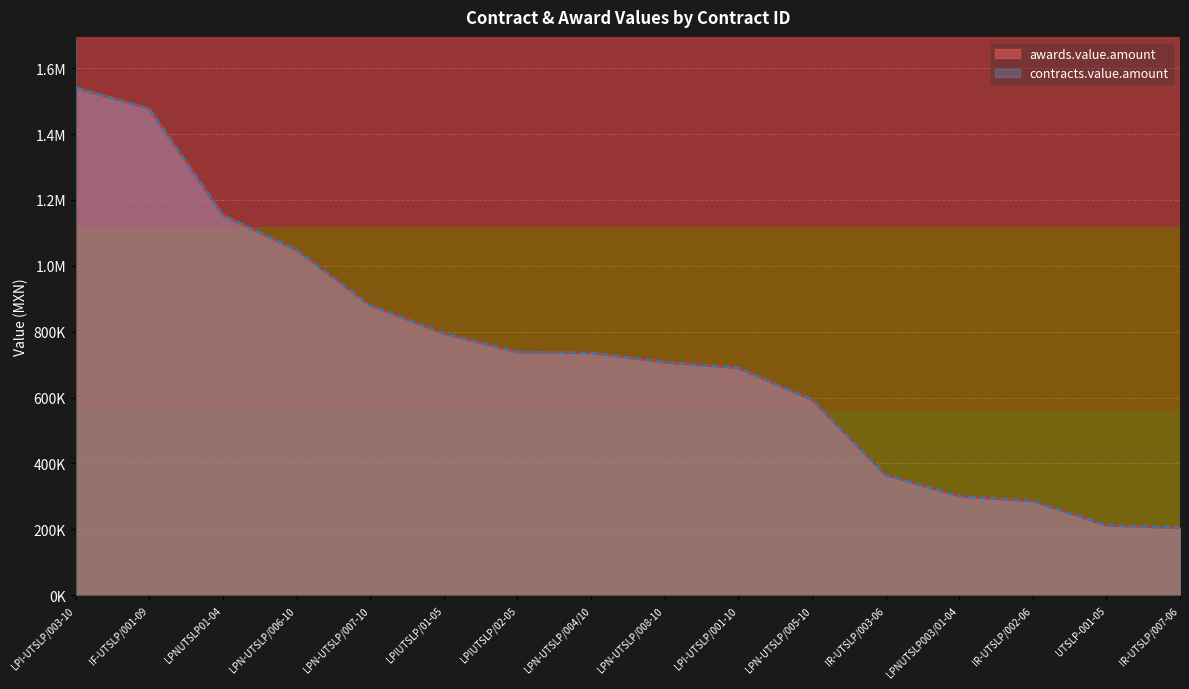

Rank the categories by awards.value.amount value from highest to lowest.

LPI-UTSLP/003-10, IF-UTSLP/001-09, LPNUTSLP01-04, LPN-UTSLP/006-10, LPN-UTSLP/007-10, LPIUTSLP/01-05, LPIUTSLP/02-05, LPN-UTSLP/004/10, LPN-UTSLP/008-10, LPI-UTSLP/001-10, LPN-UTSLP/005-10, IR-UTSLP/003-06, LPNUTSLP003/01-04, IR-UTSLP/002-06, UTSLP-001-05, IR-UTSLP/007-06